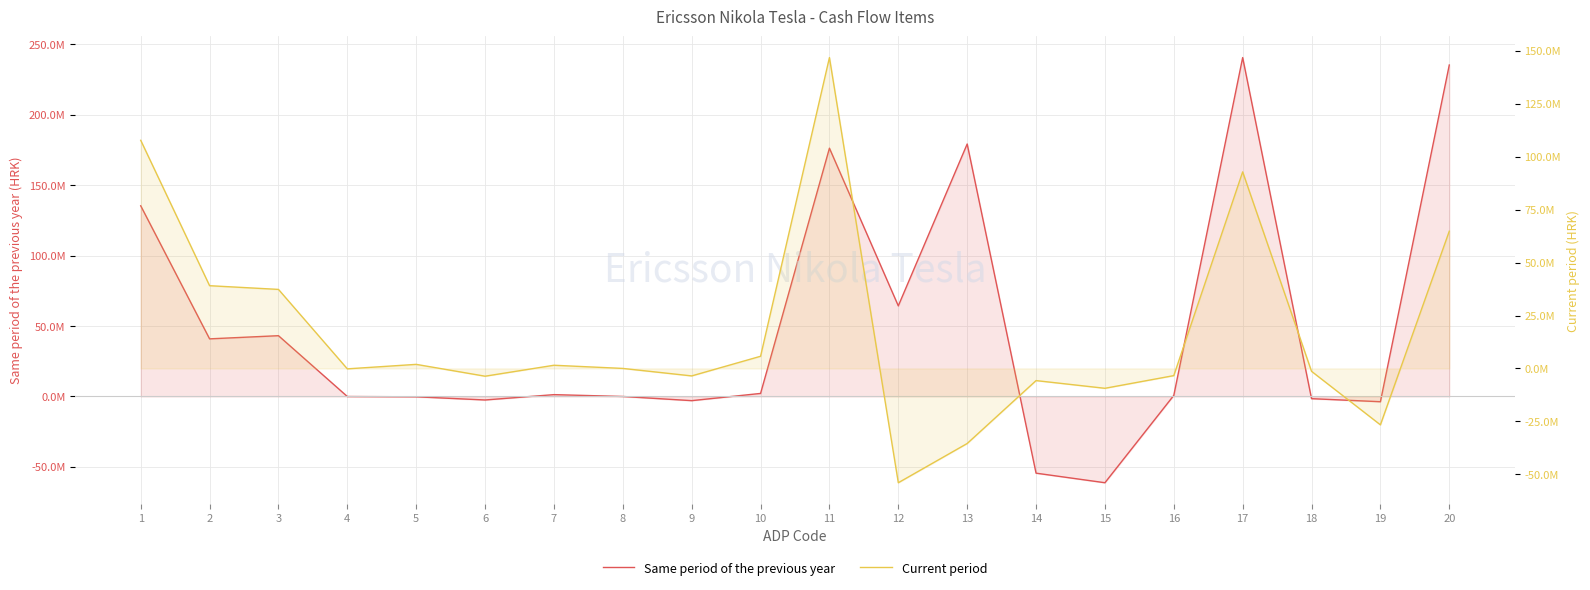

Rank the categories by Same period of the previous year value from lowest to highest.

15, 14, 19, 9, 6, 18, 5, 4, 8, 16, 7, 10, 2, 3, 12, 1, 11, 13, 20, 17